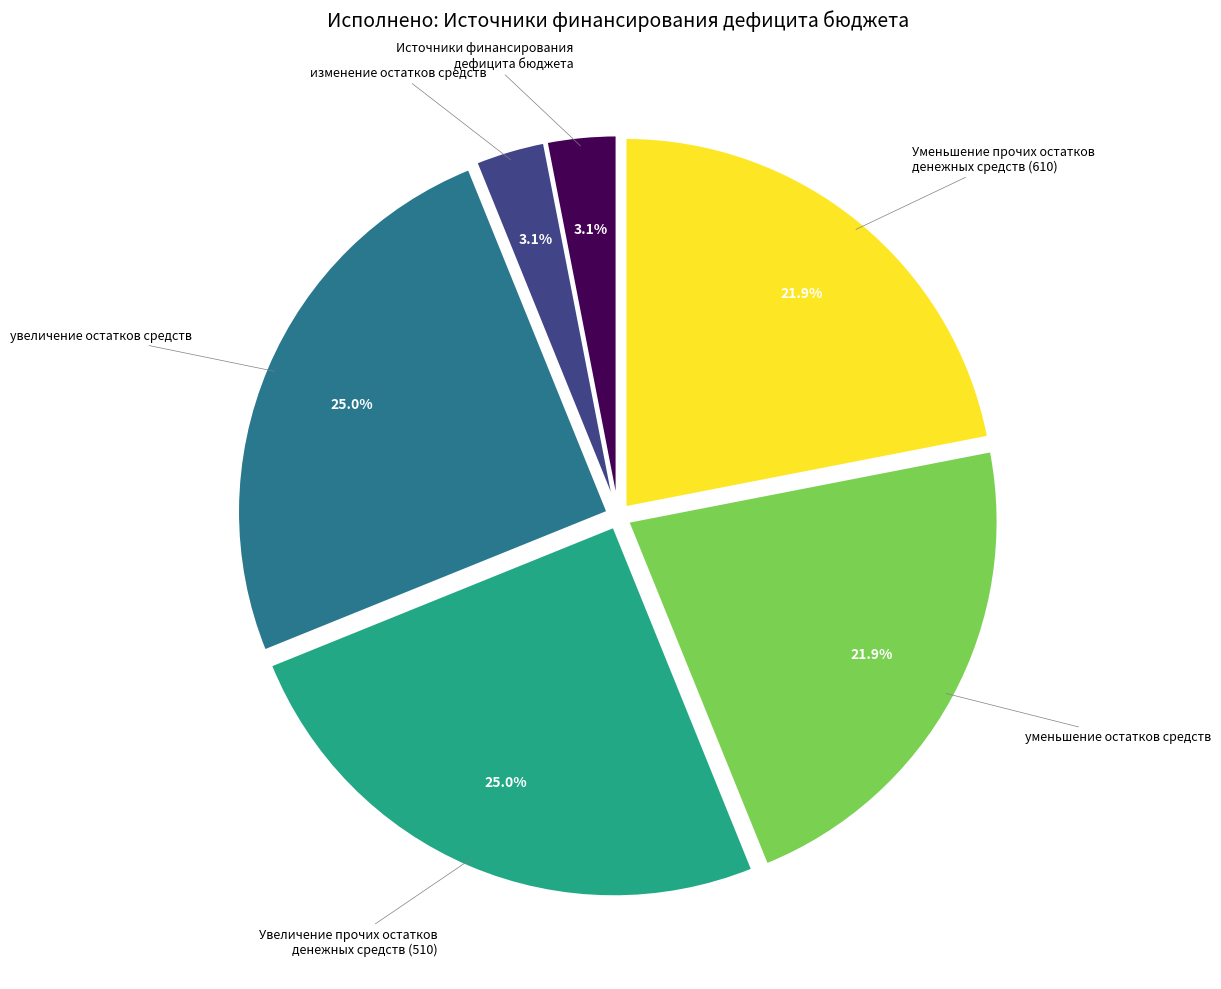

Is there any slice that represents more than half of the pie?

No